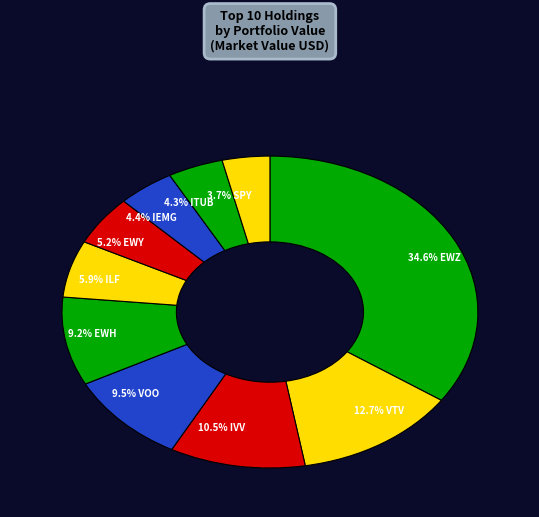

Count the number of slices in the pie.

10